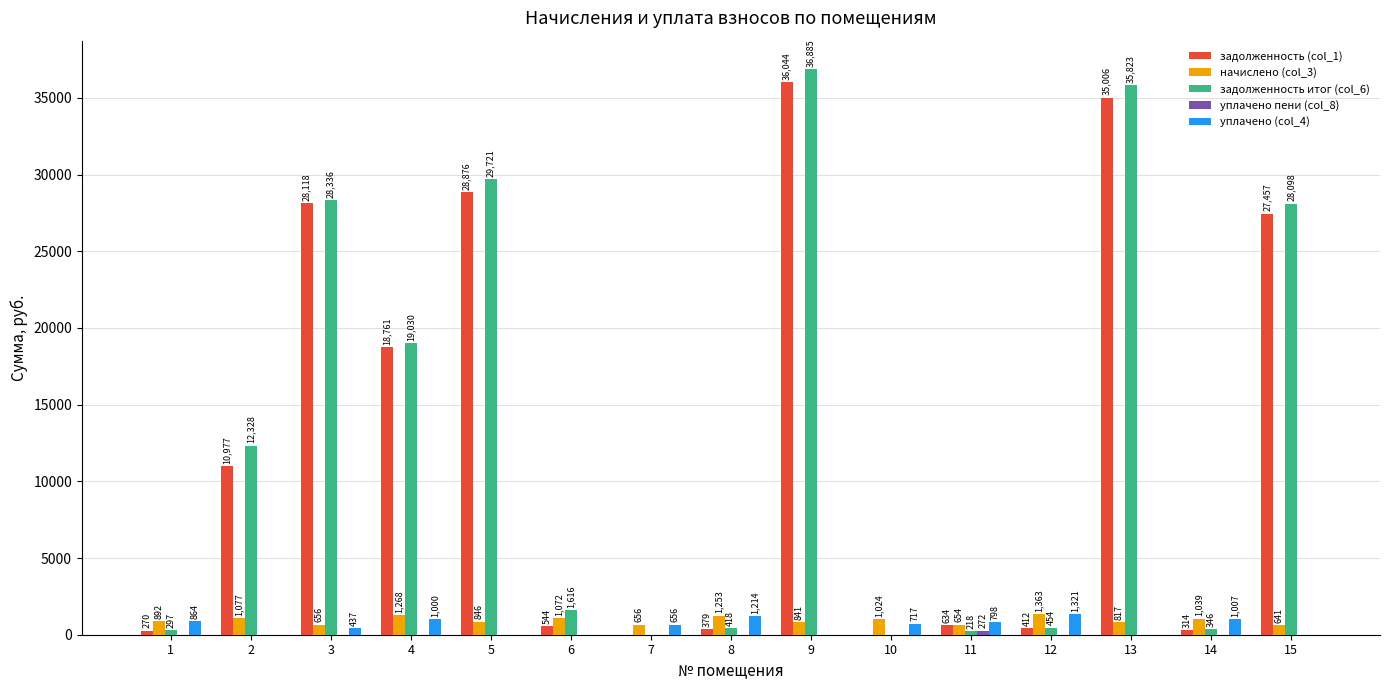

Are the bars grouped side by side (vs. stacked)?

Yes